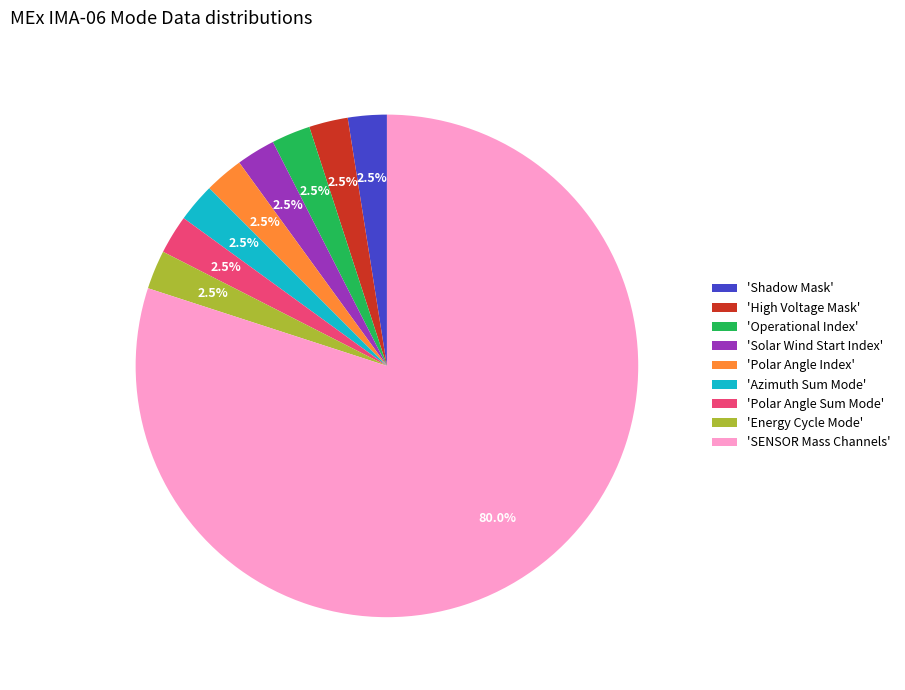

Does 'High Voltage Mask' represent more than half of the total?

No